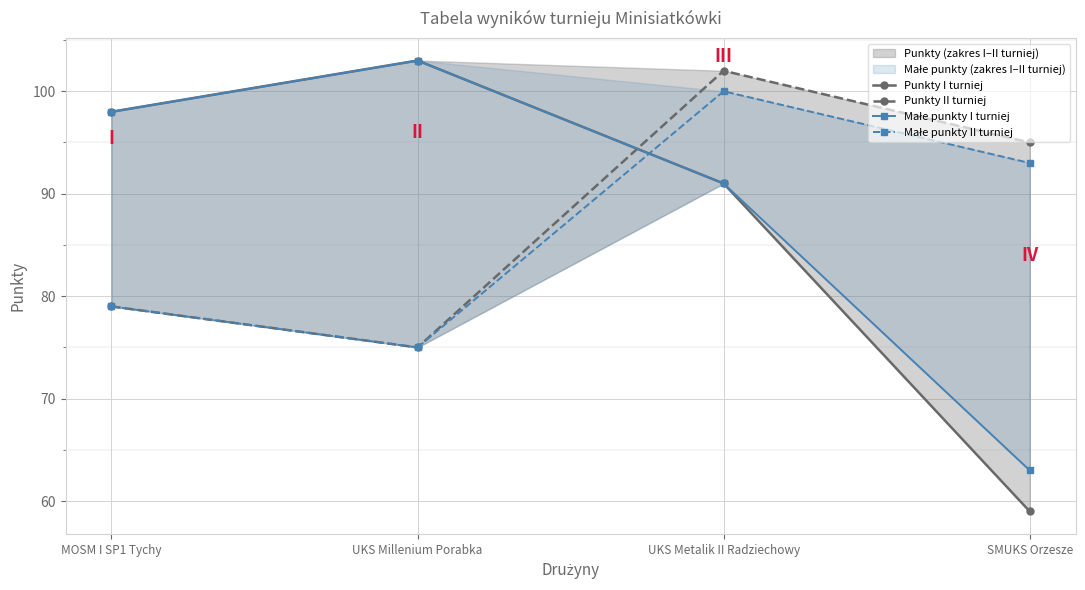

What is the value of the Punkty II turniej point at the 2nd from the left?

75